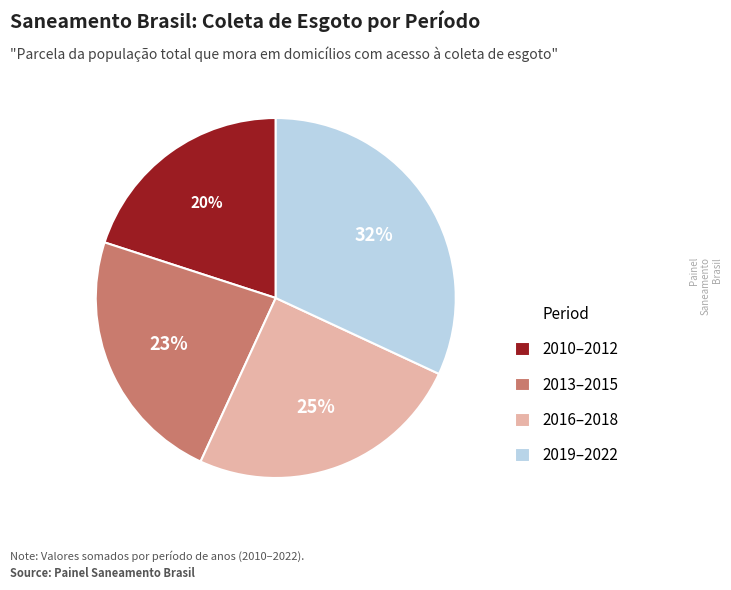

To the nearest percent, what percentage of the pie is 2016–2018?

25%